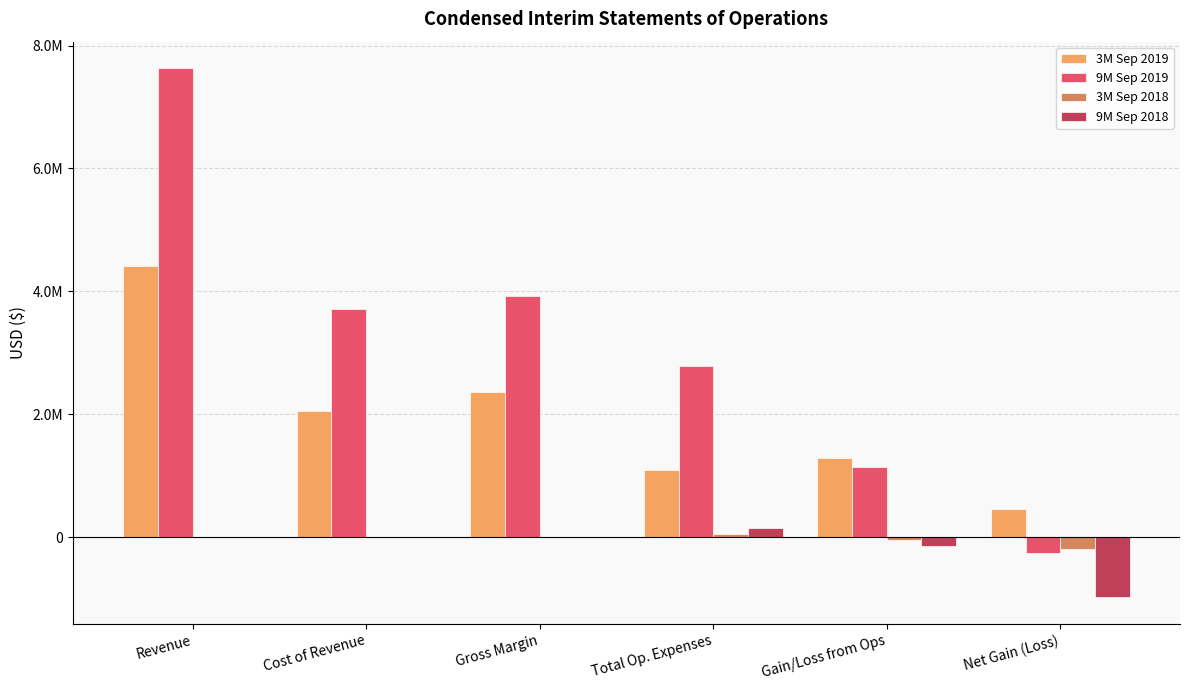

Which has a higher value, Revenue or Gross Margin?

Revenue